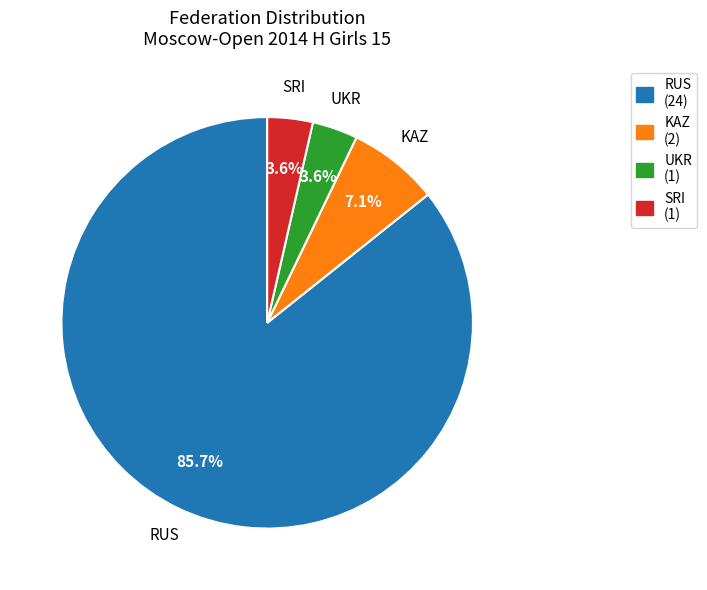

How much of the chart is everything except KAZ (2)?

92.9%